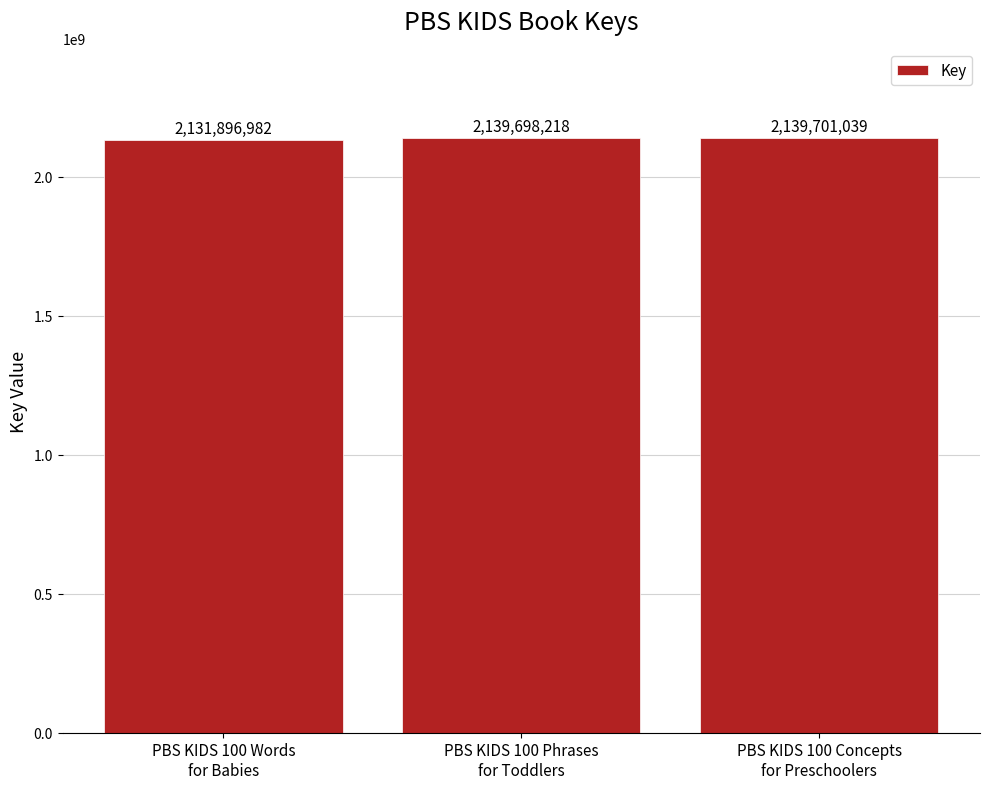

List the labels in order of value, largest first.

PBS KIDS 100 Concepts
for Preschoolers, PBS KIDS 100 Phrases
for Toddlers, PBS KIDS 100 Words
for Babies